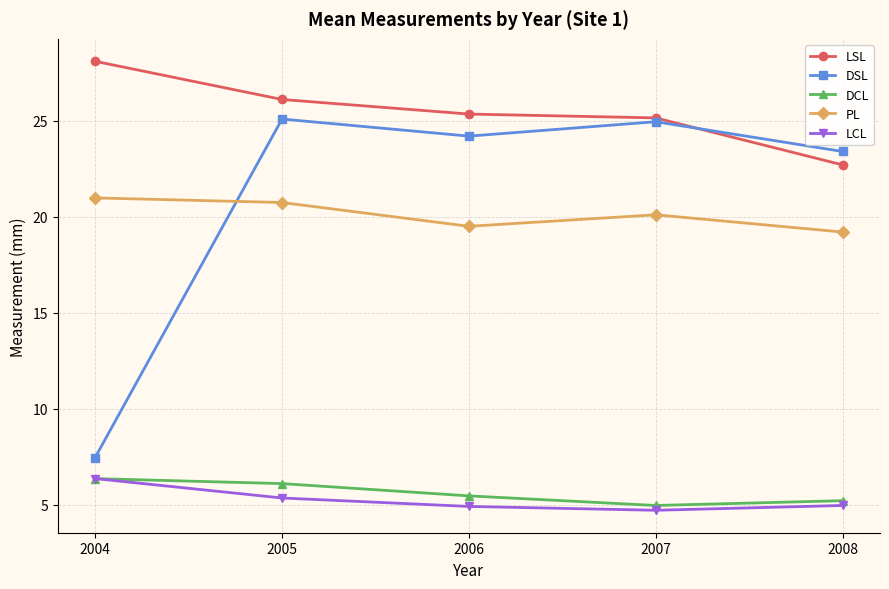

True or false: PL and DCL intersect in this chart.

False